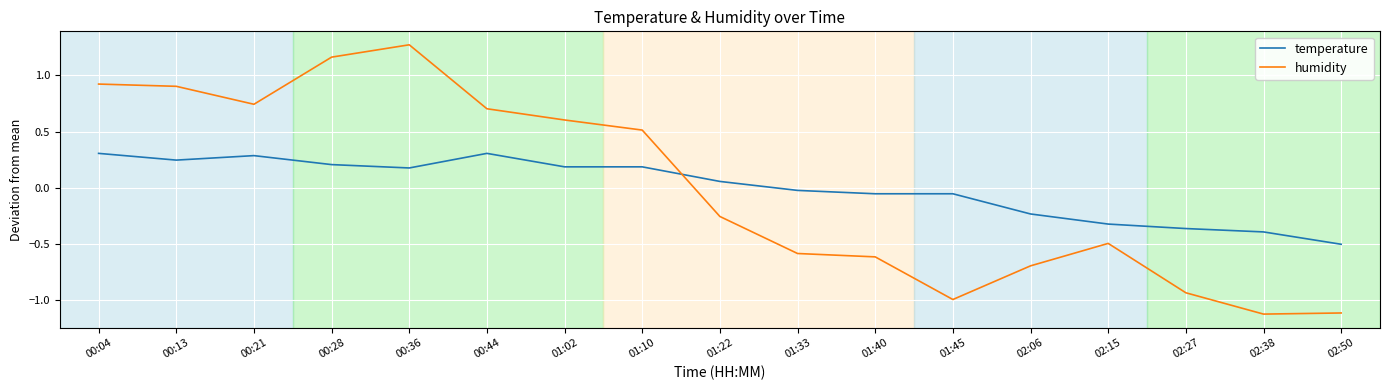

Rank the series at 00:36 from lowest to highest value.

temperature, humidity